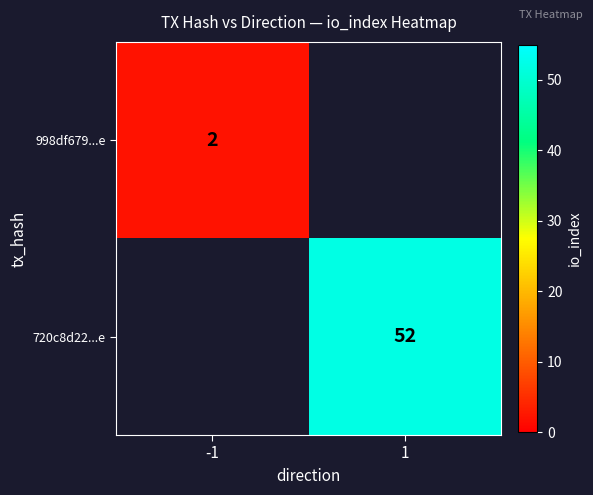

Is it true that 998df679...e equals 2 at -1?

True